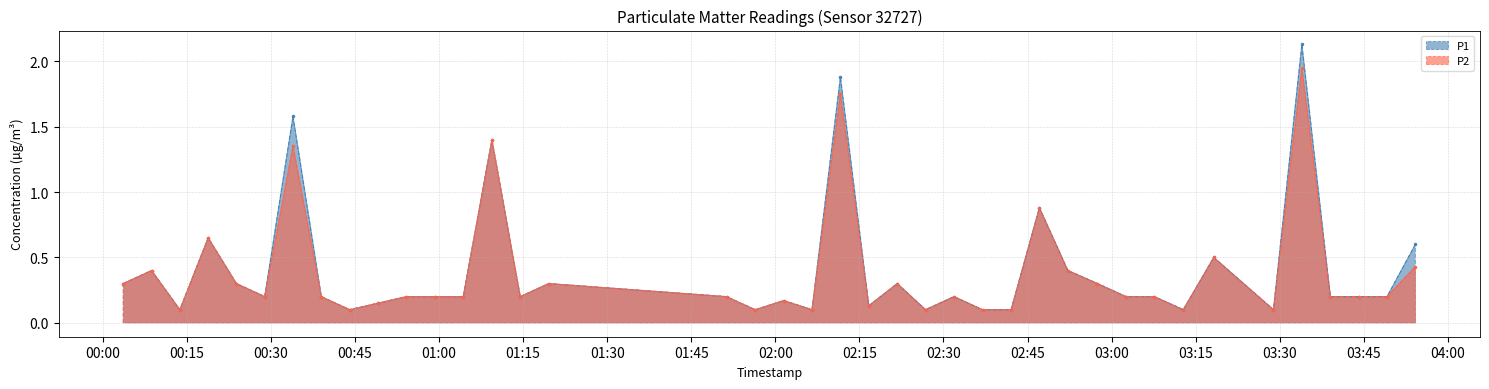

What is the maximum value for P1?

2.1